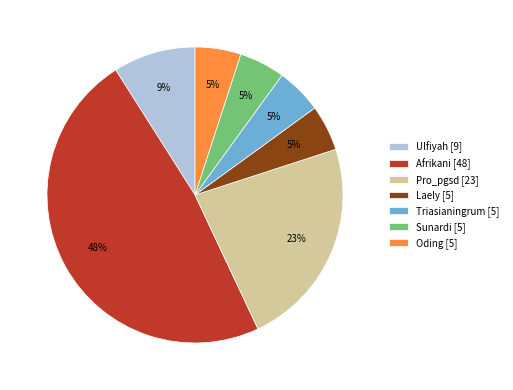

Approximately how many times larger is the value at Oding [5] compared to Afrikani [48]?

0.1